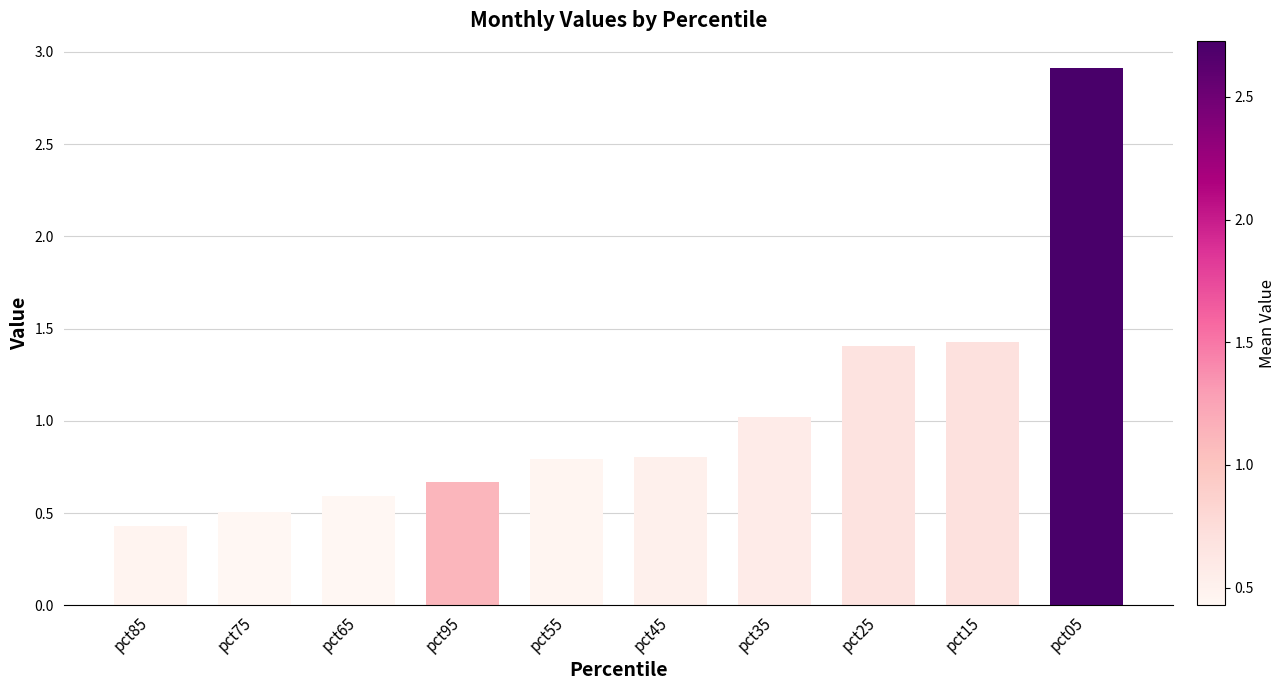

What is the value of the 8th bar from the left?

1.4